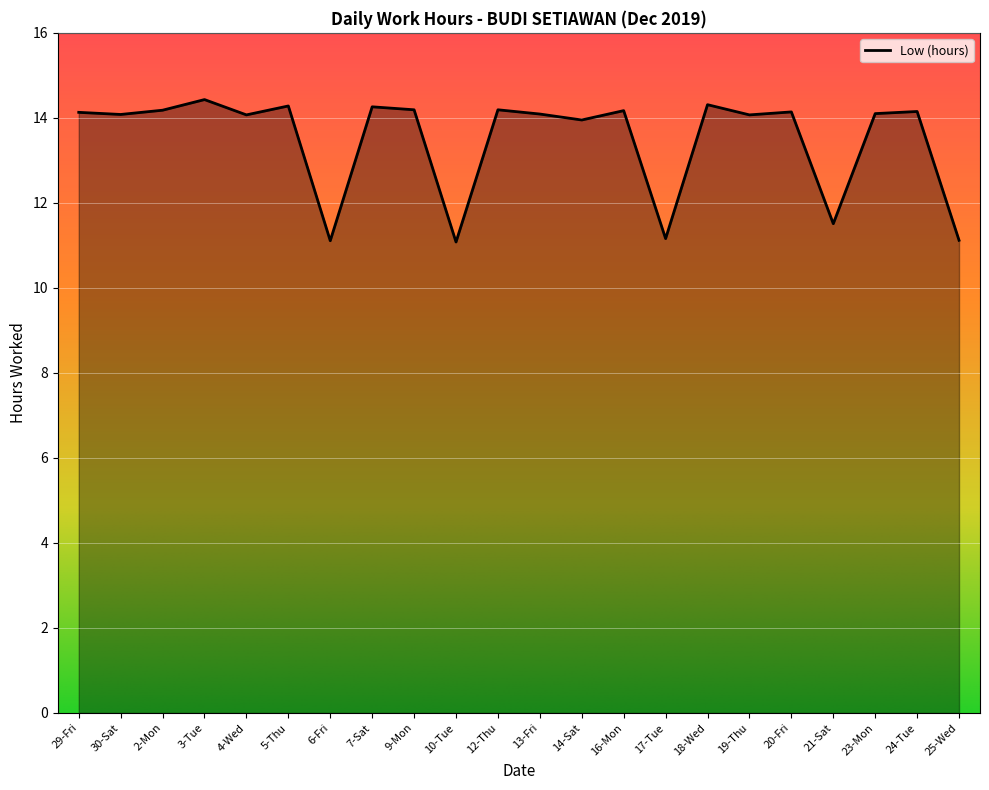

What is the difference between the values at 16-Mon and 10-Tue?

3.1